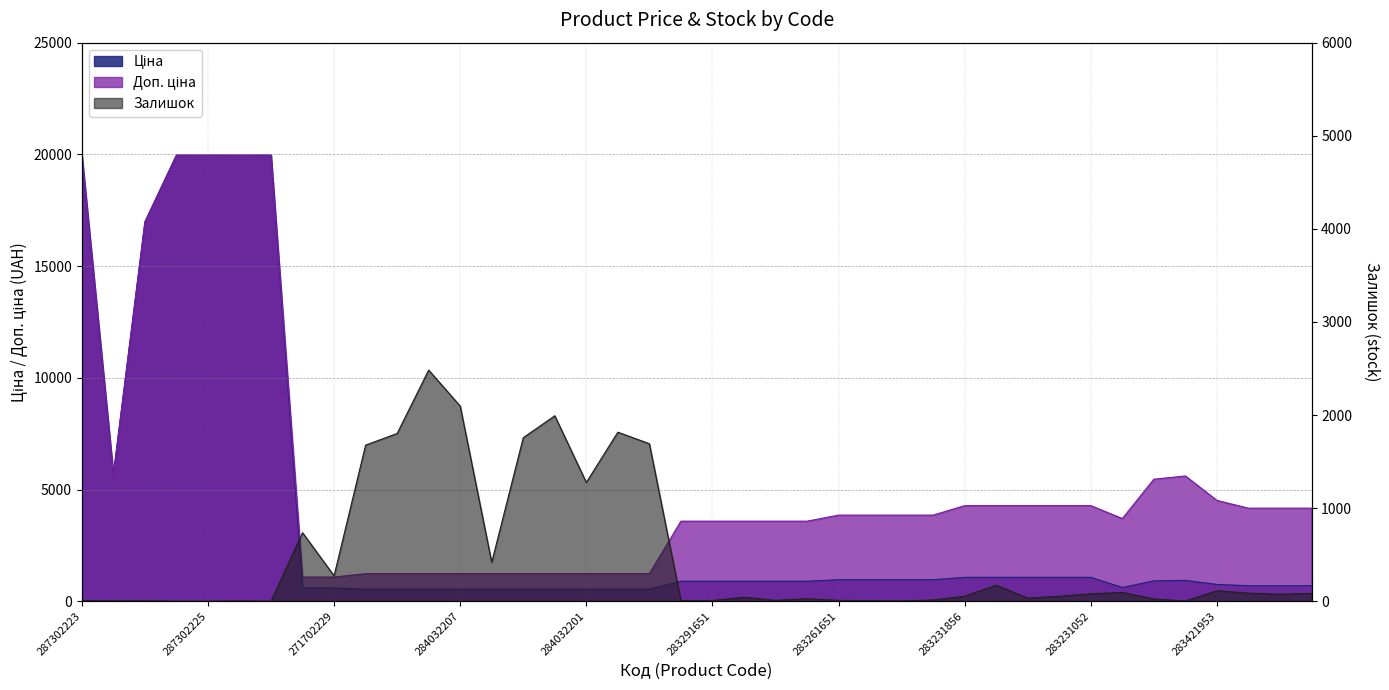

What value does the Залишок series have at 283231055?

53.0